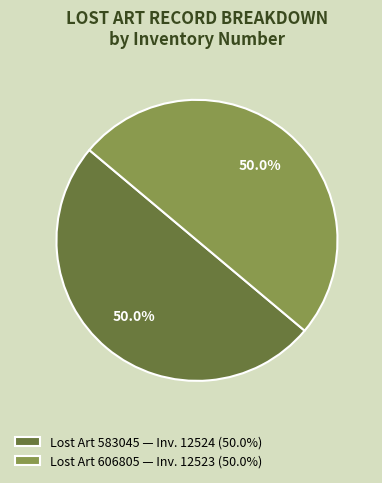

Combined, what portion of the pie is Lost Art 583045 — Inv. 12524 (50.0%) and Lost Art 606805 — Inv. 12523 (50.0%)?

100.0%